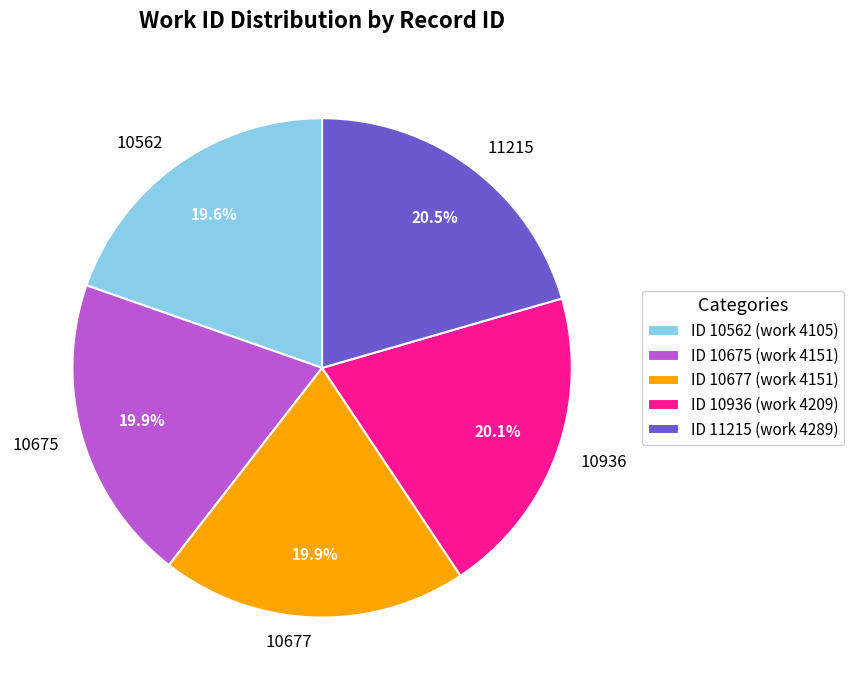

How many slices are in this pie chart?

5